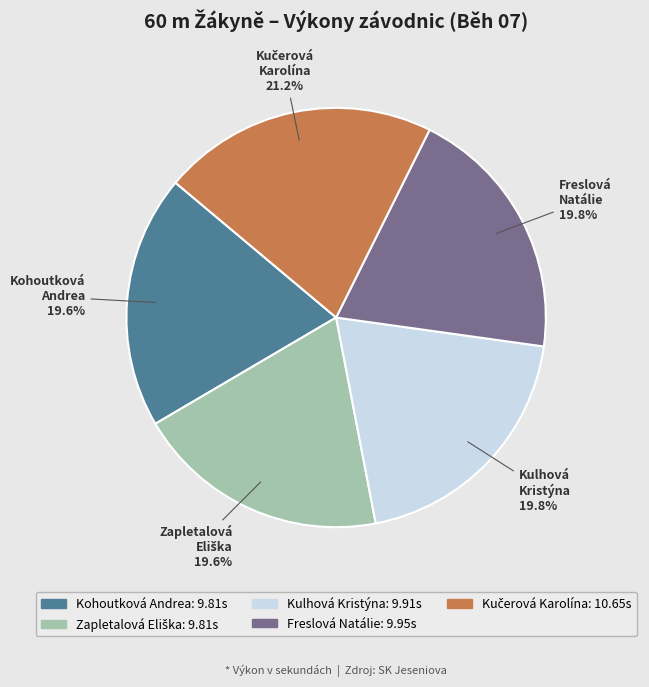

What is the ratio of the value at Kohoutková Andrea to the value at Kulhová Kristýna?

1.0